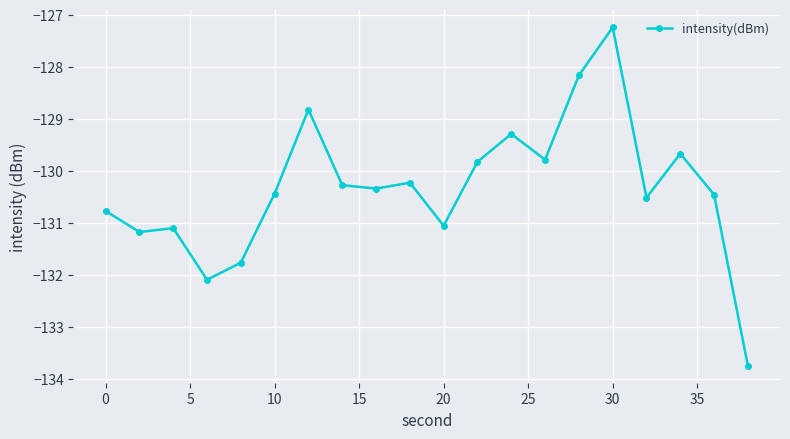

How many lines are shown in the chart?

1